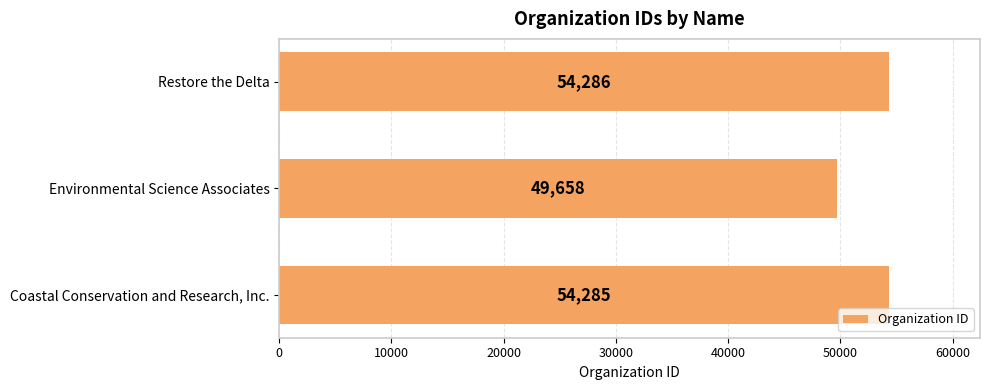

Approximately how many times larger is the value at Environmental Science Associates compared to Restore the Delta?

0.9